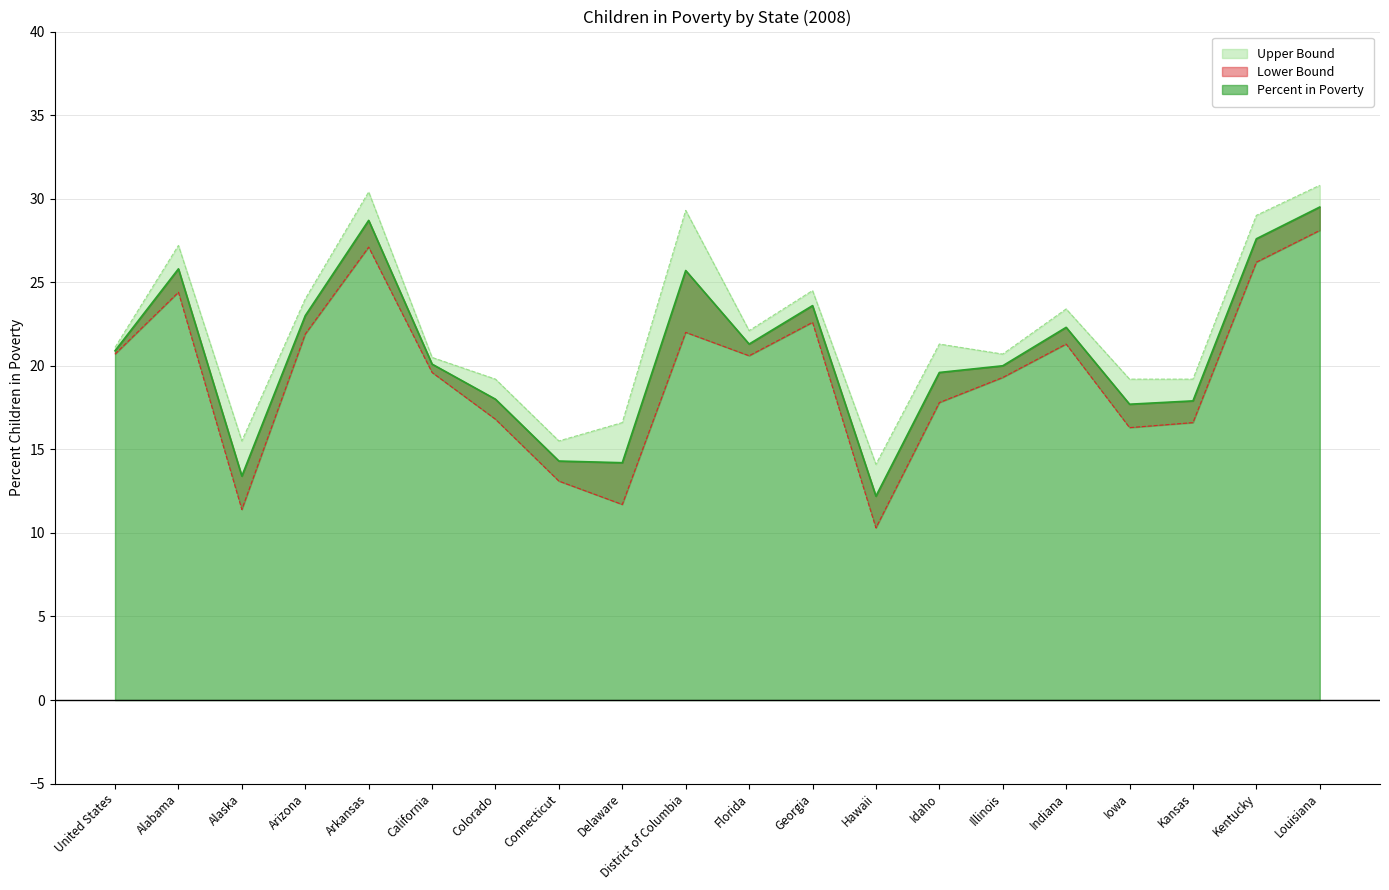

Rank the series by their average value, from lowest to highest.

Lower Bound, Percent in Poverty, Upper Bound